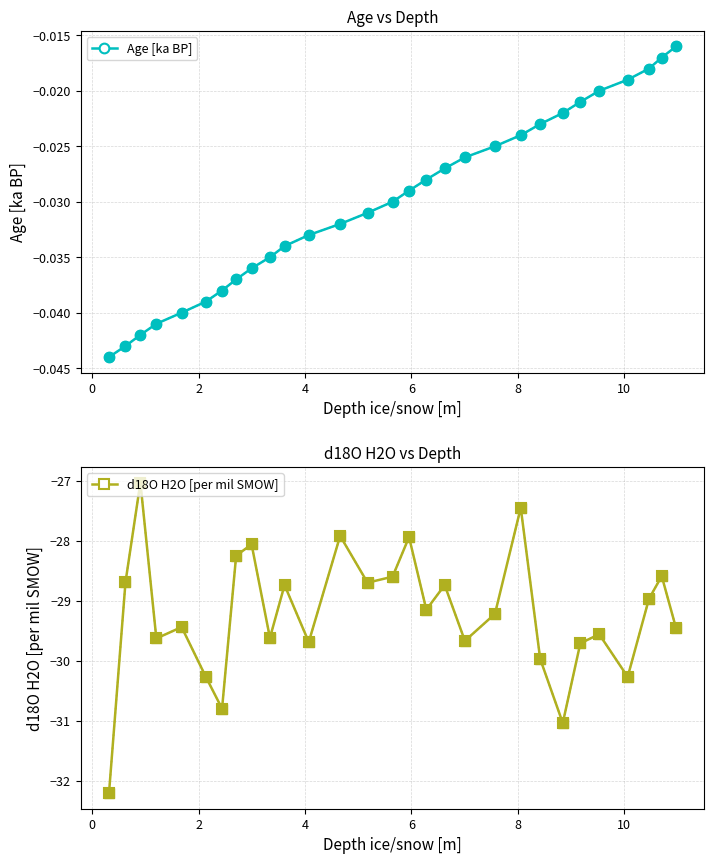

Is this an area chart (filled region under the line)?

No